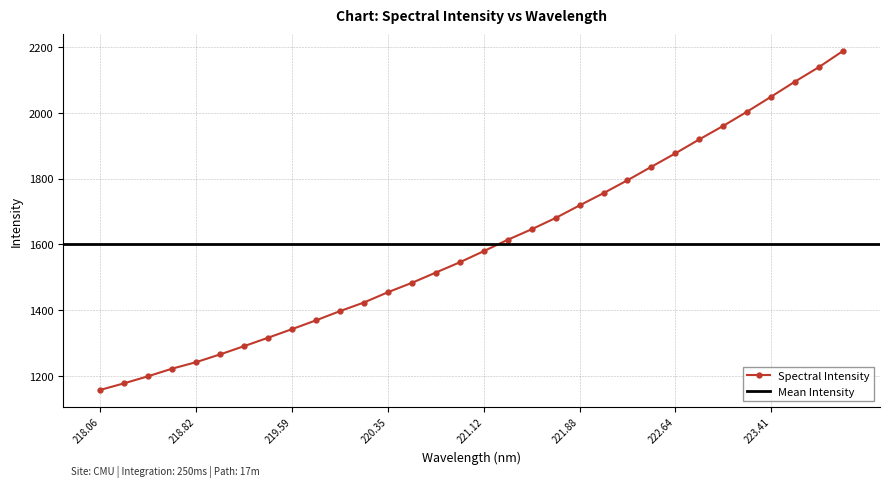

How many data points in Spectral Intensity are above 1579?

16